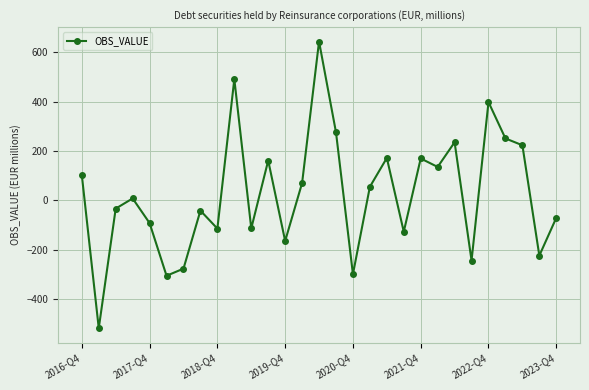

How many negative values are there?

14